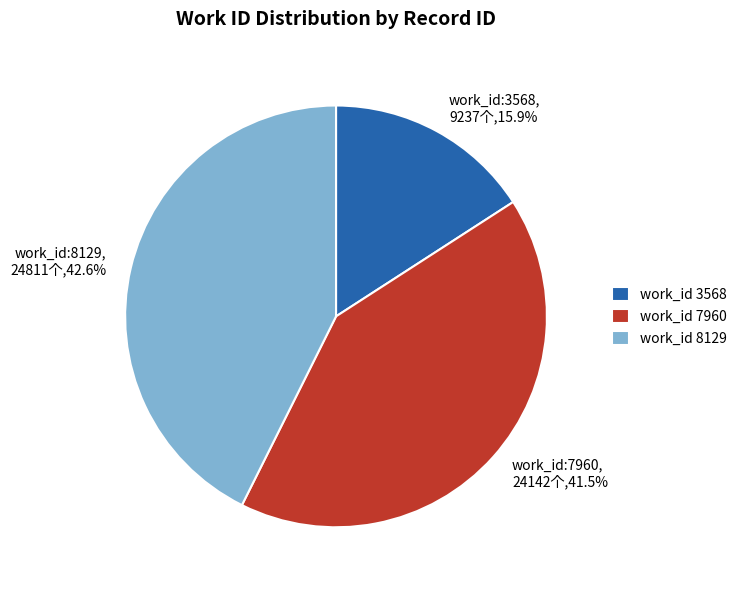

Is there any slice that represents more than half of the pie?

No